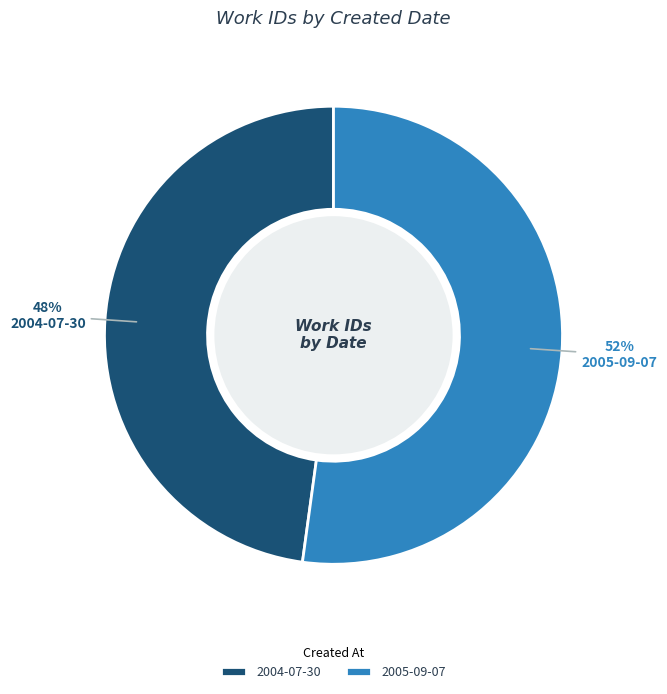

Which slice is the smallest?

2004-07-30